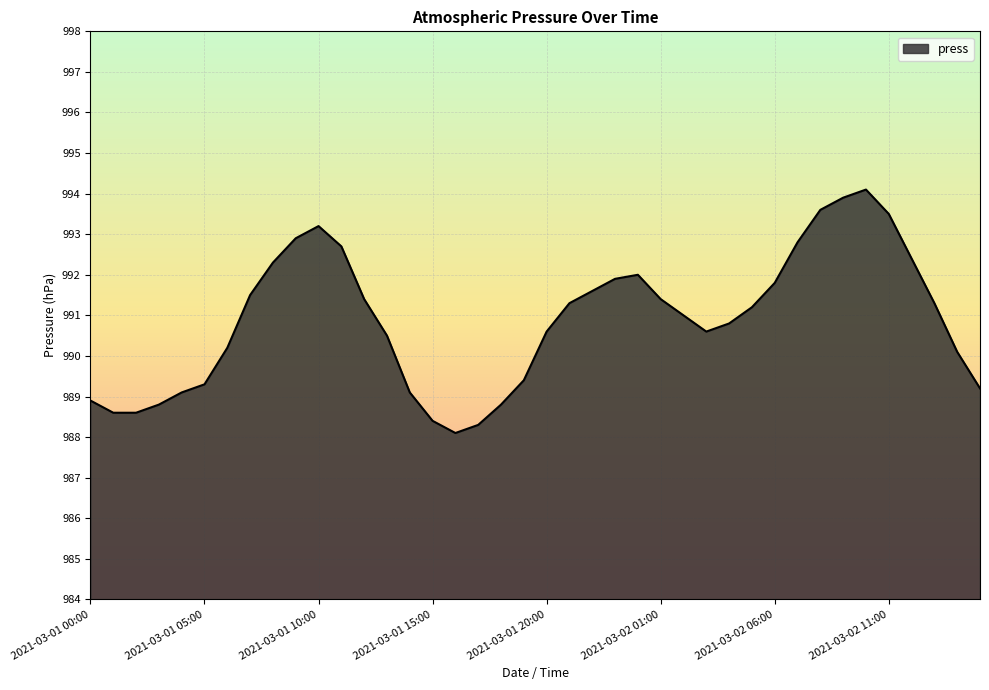

What is the minimum value shown in the chart?

988.1